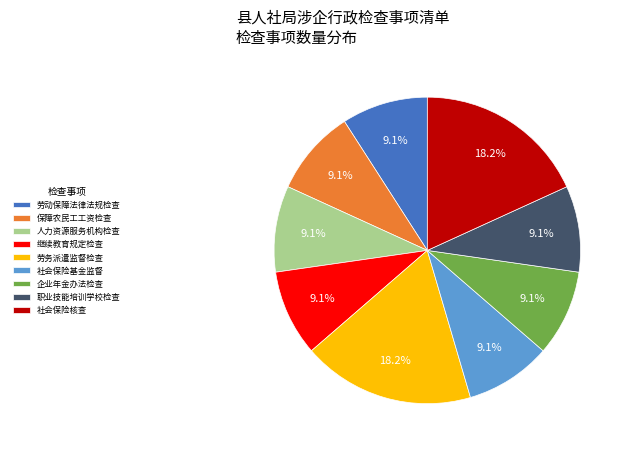

What percentage is NOT represented by 社会保险核查?

81.8%